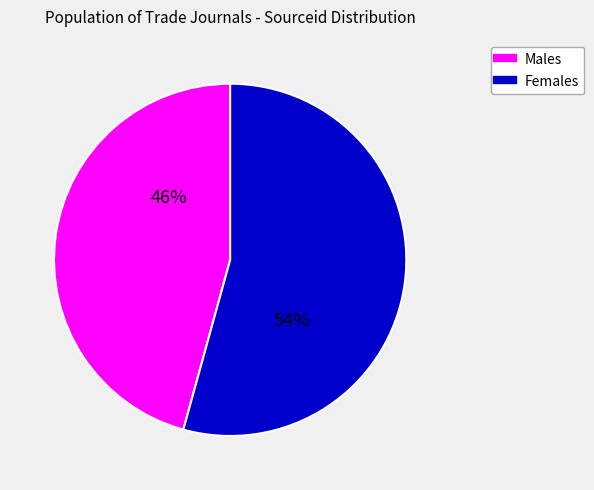

To the nearest percent, what is the average slice percentage?

50%